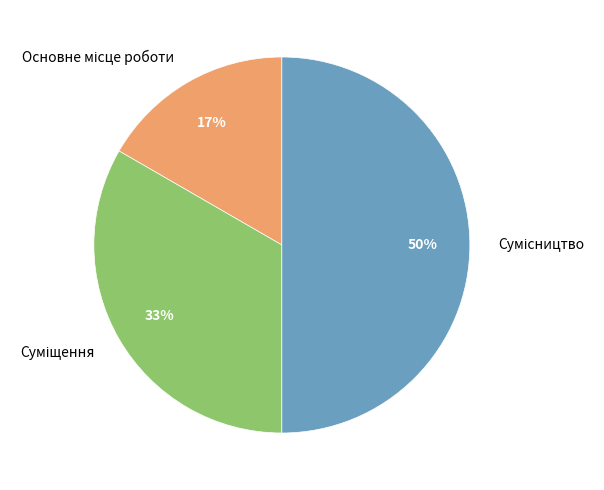

To the nearest percent, what is the average slice percentage?

33%